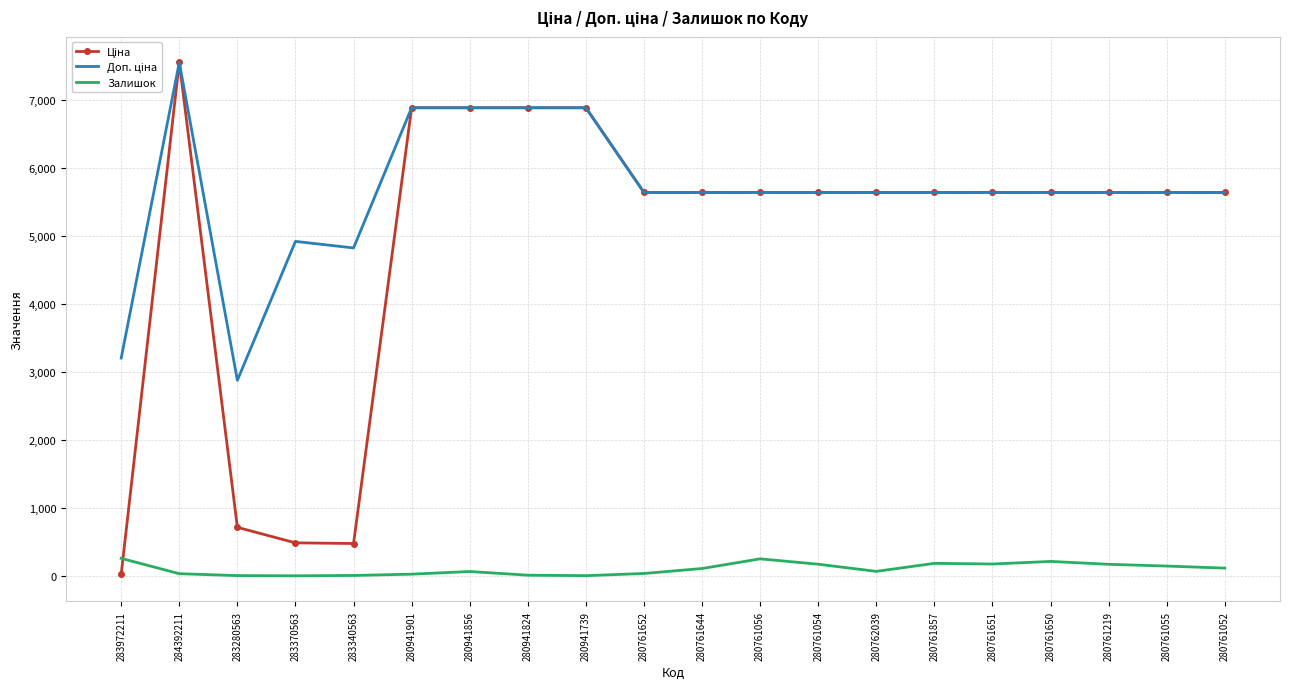

What is the spread (max minus min) of values at 280761055?

5485.0